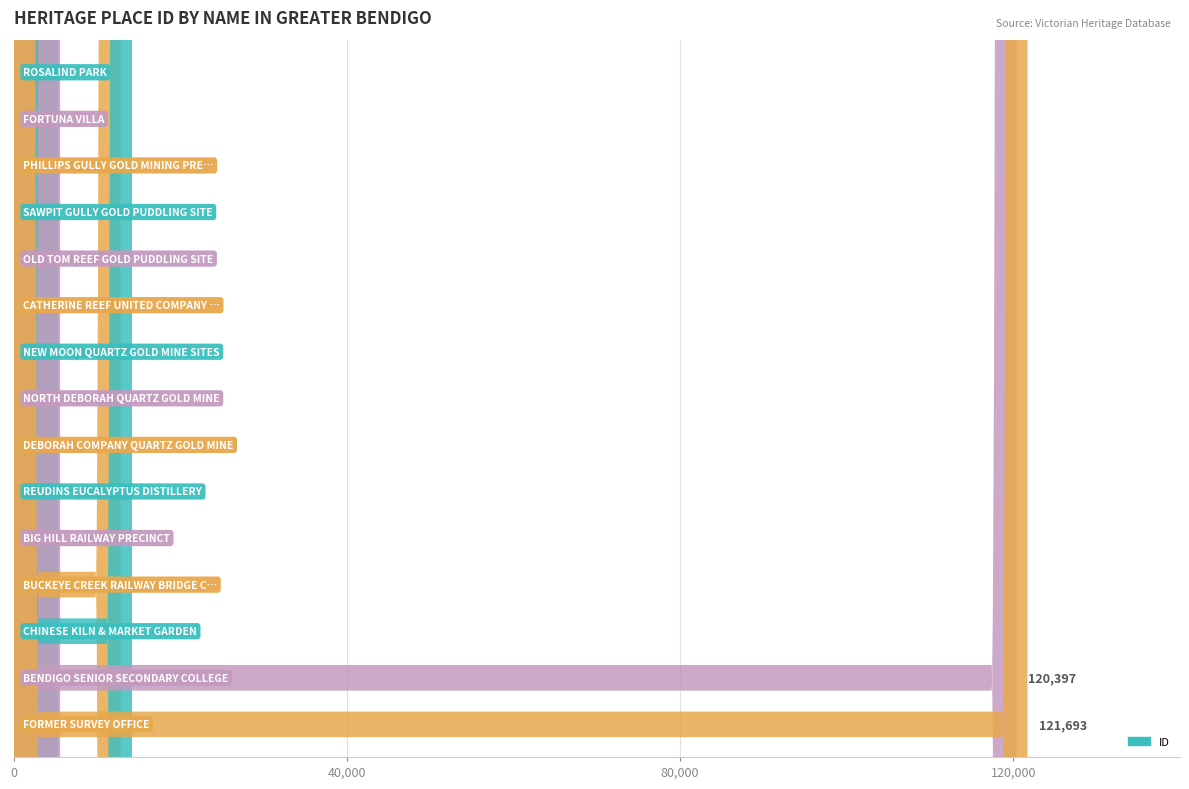

Reading right to left, what are all the values shown in this chart?

FORMER SURVEY OFFICE=121693	BENDIGO SENIOR SECONDARY COLLEGE=120397	CHINESE KILN & MARKET GARDEN=14222	BUCKEYE CREEK RAILWAY BRIDGE COMPLEX=12860	BIG HILL RAILWAY PRECINCT=5602	REUDINS EUCALYPTUS DISTILLERY=5383	DEBORAH COMPANY QUARTZ GOLD MINE=5255	NORTH DEBORAH QUARTZ GOLD MINE=5247	NEW MOON QUARTZ GOLD MINE SITES=5246	CATHERINE REEF UNITED COMPANY GOLD MINE=5016	OLD TOM REEF GOLD PUDDLING SITE=4975	SAWPIT GULLY GOLD PUDDLING SITE=4970	PHILLIPS GULLY GOLD MINING PRECINCT=4967	FORTUNA VILLA=1775	ROSALIND PARK=1774